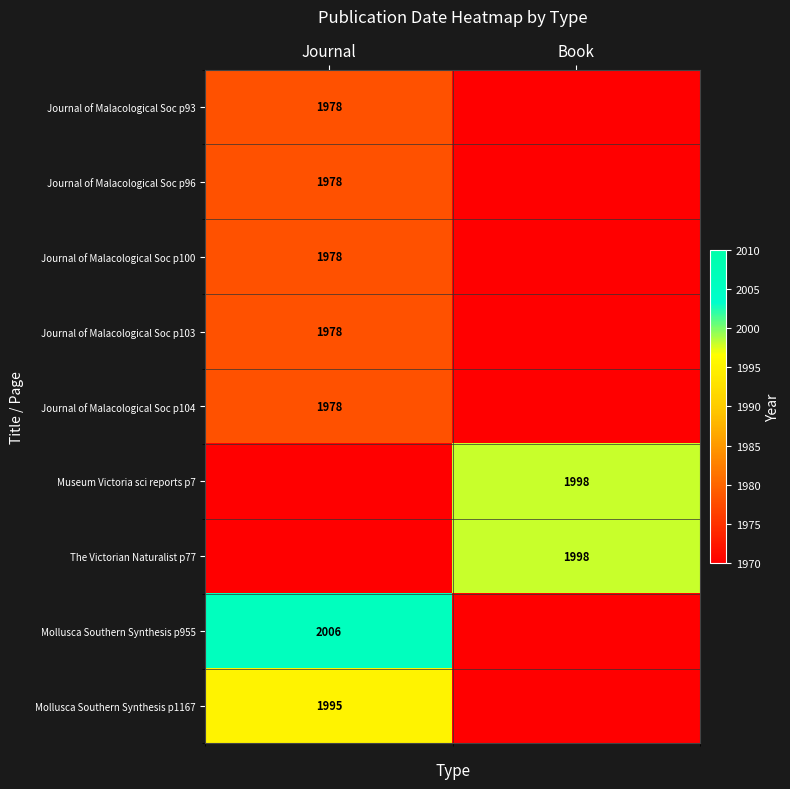

Is it true that Journal of Malacological Soc p103 equals 3459 at Journal?

False